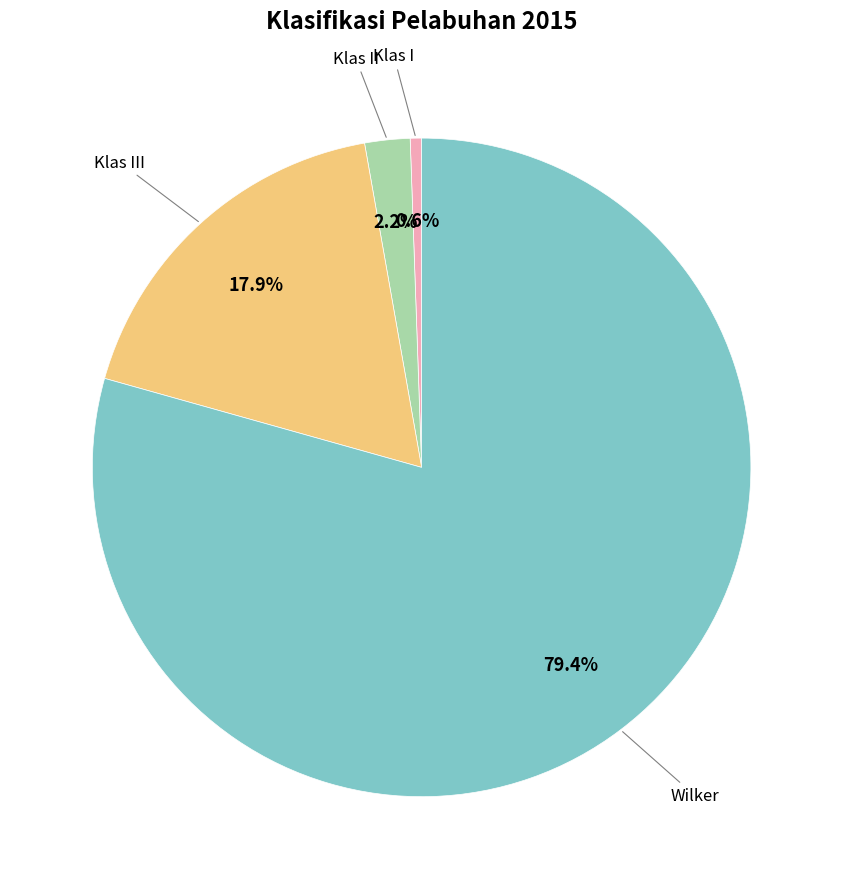

Is there a majority slice in this chart?

Yes